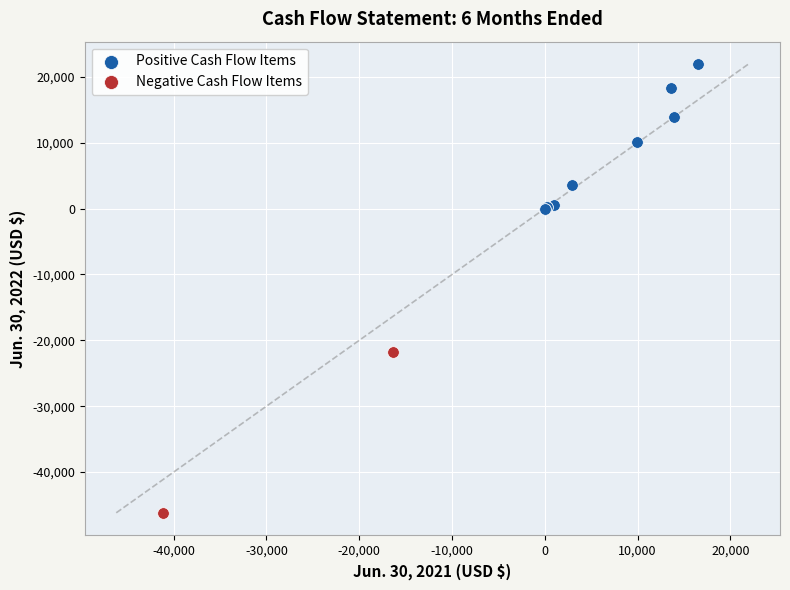

What are all the series names shown in the legend?

Positive Cash Flow Items, Negative Cash Flow Items